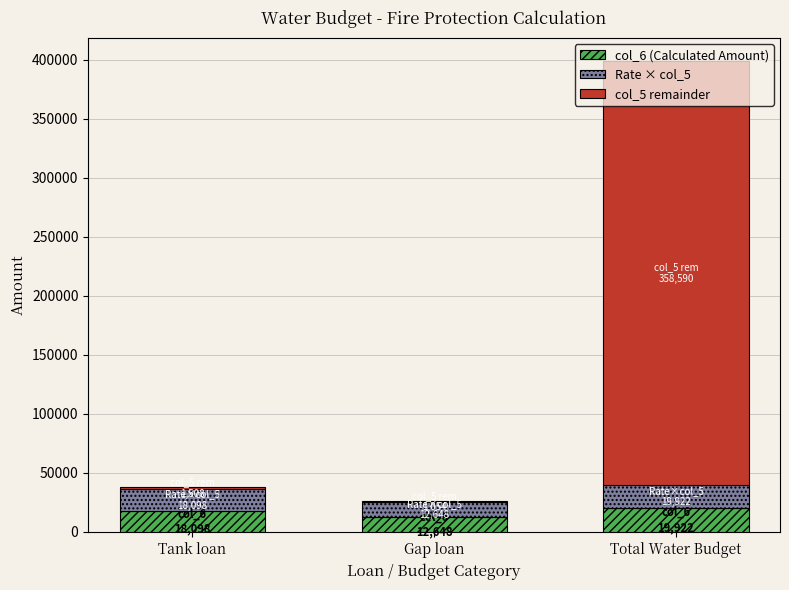

At which category is the sum across all series the highest?

Total Water Budget